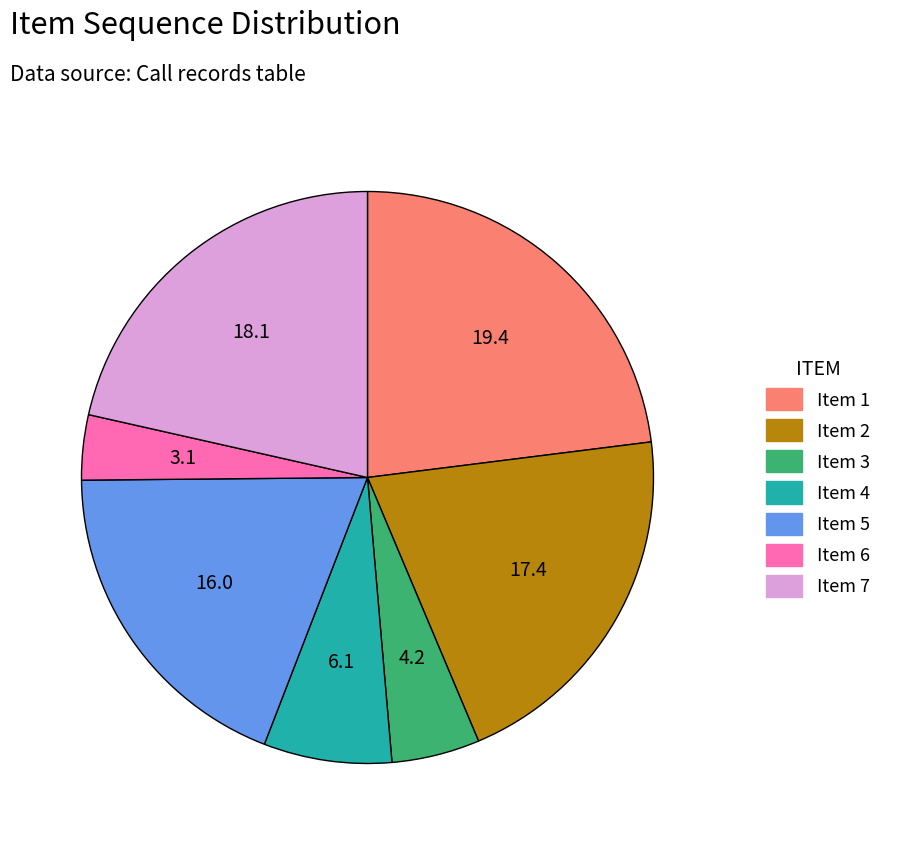

How many slices are in this pie chart?

7